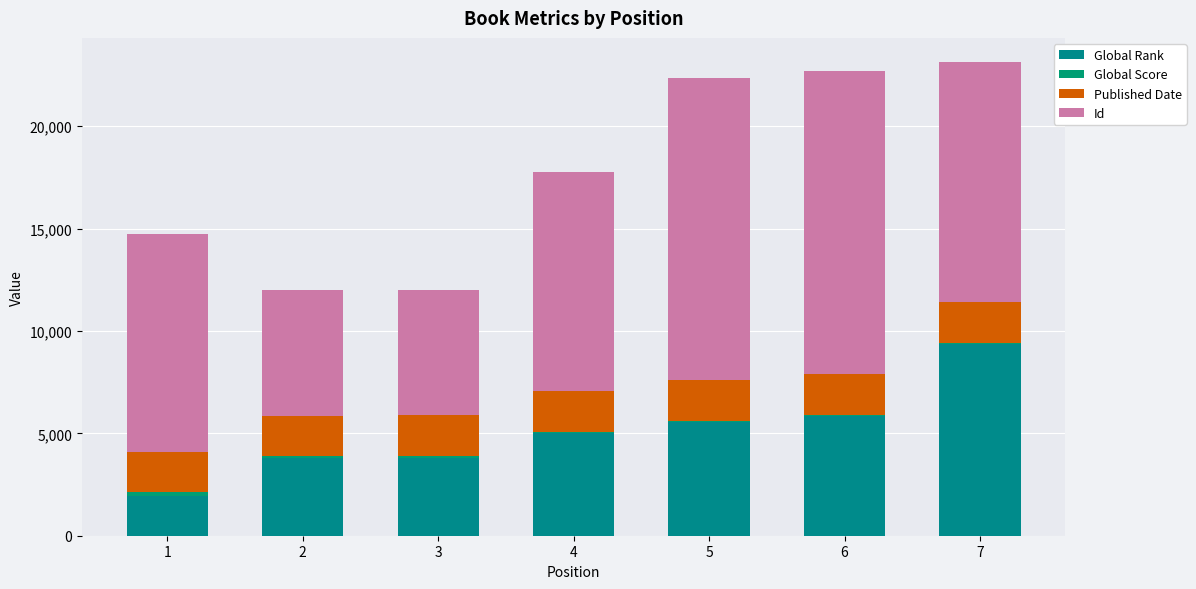

List the series in order of their overall mean, highest first.

Id, Global Rank, Published Date, Global Score